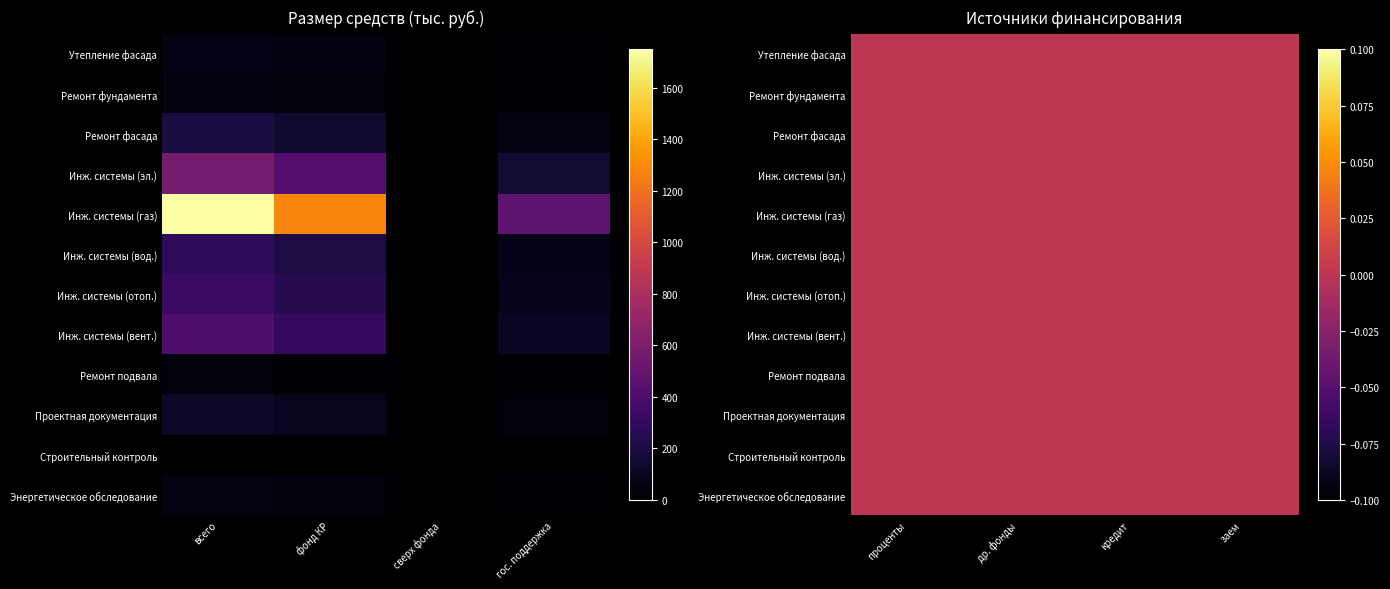

List the series in order of their peak value, lowest first.

Строительный контроль, Ремонт подвала, Ремонт фундамента, Энергетическое обследование, Утепление фасада, Проектная документация, Ремонт фасада, Инж. системы (вод.), Инж. системы (отоп.), Инж. системы (вент.), Инж. системы (эл.), Инж. системы (газ)